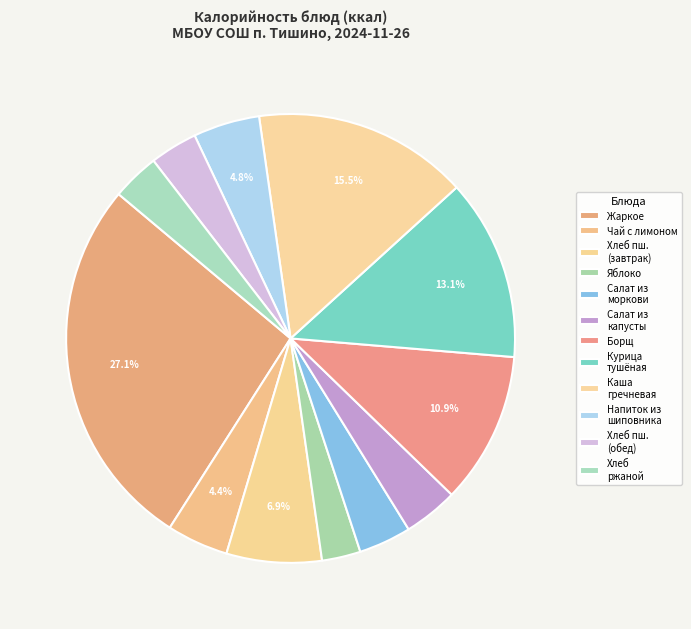

How many segments does this pie chart have?

12